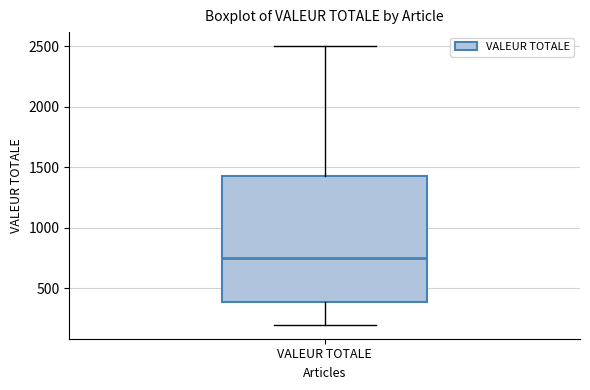

Read this box plot against the y-axis: the position of the median line, the range covered by the box, and the ends of both whiskers. The values are not printed on the chart, so give them approximately, as read against the axis.

median 750, box 400 to 1450, whiskers 200 to 2500